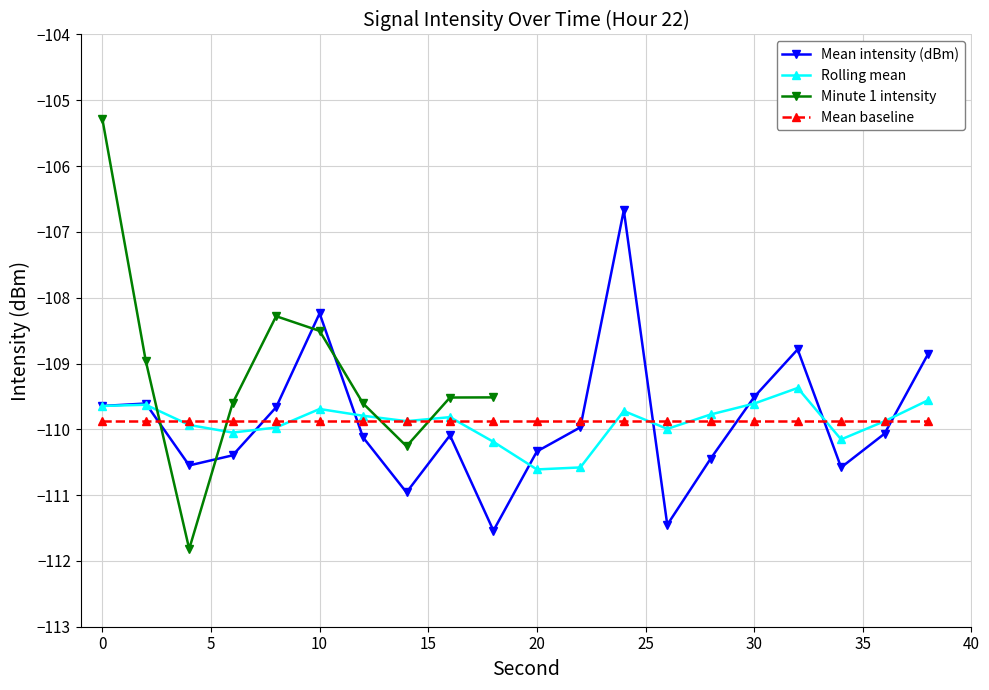

The value of Rolling mean at 0 is -160.7. True or false?

False